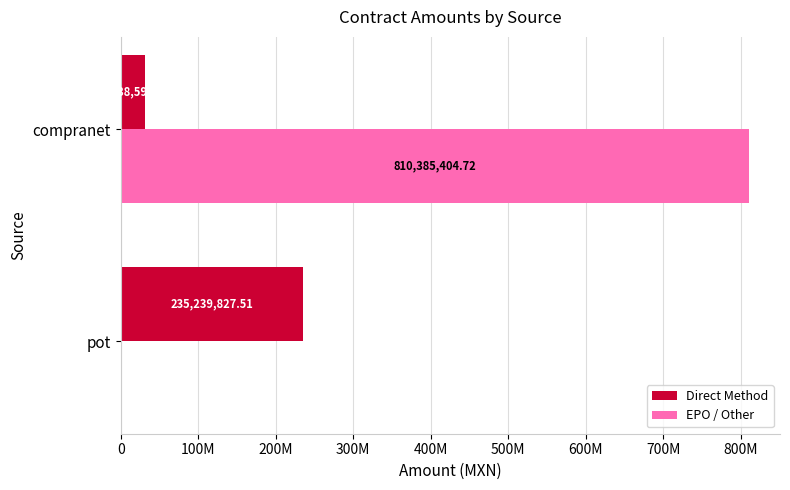

What is the sum of all Direct Method values?

266878425.5